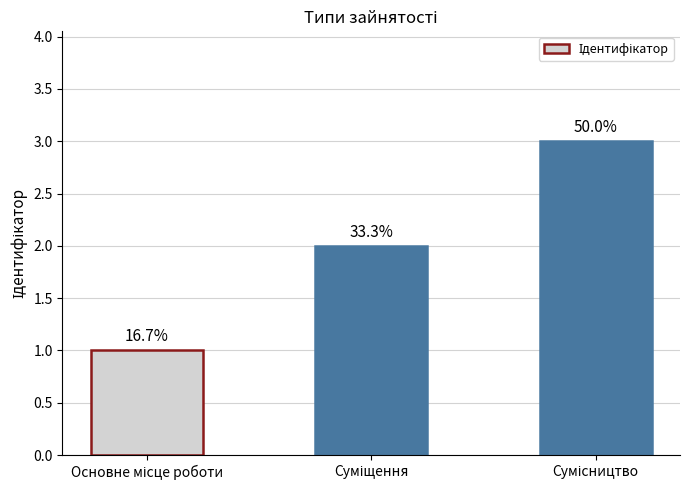

Are the bars horizontal?

No